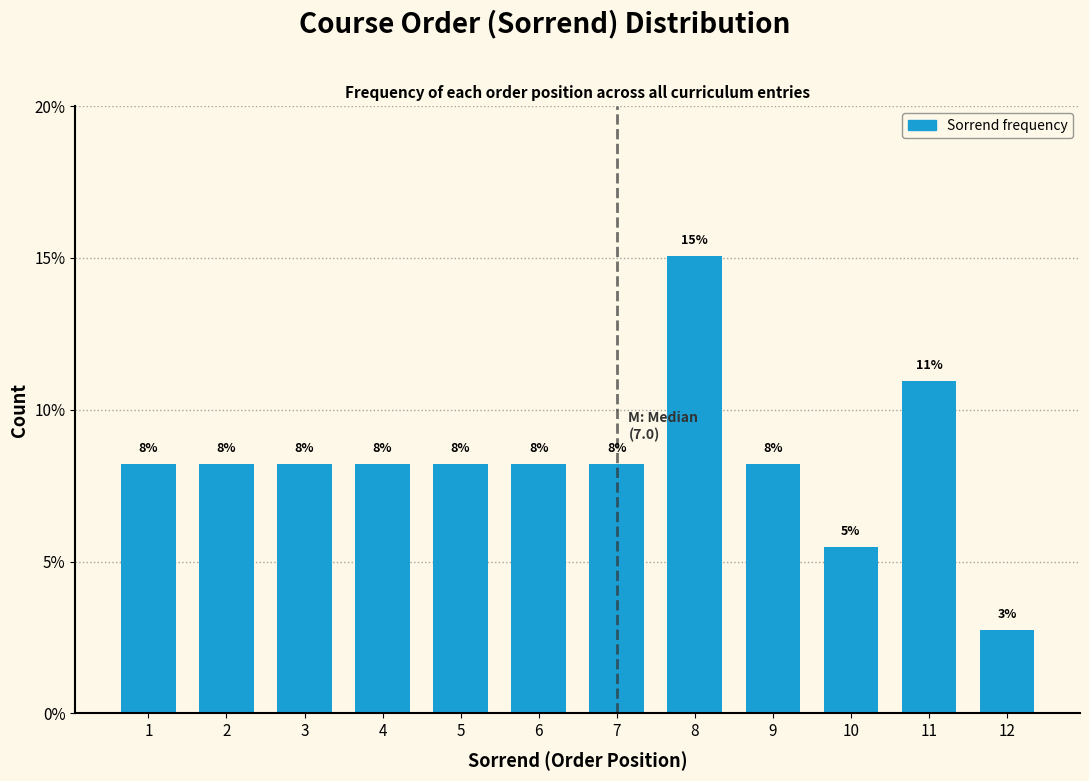

How many bars are there in total?

12